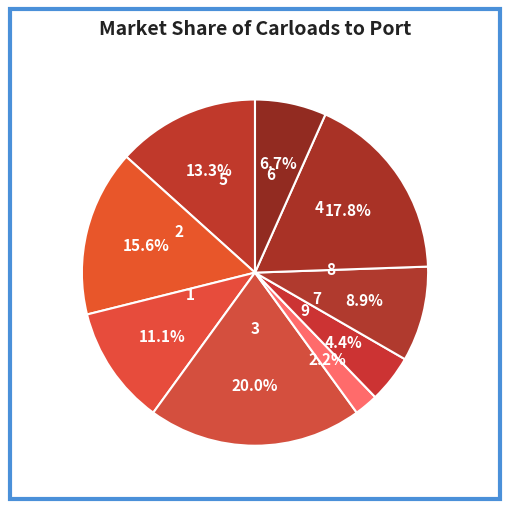

Approximately how many times larger is the value at 6 compared to 2?

0.4